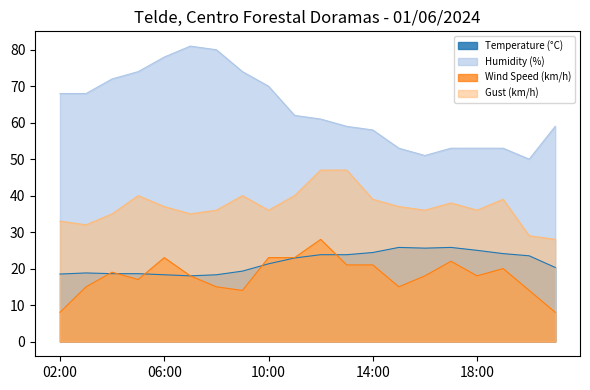

True or false: Wind Speed (km/h) has a value of 18.0 at 18:00.

True